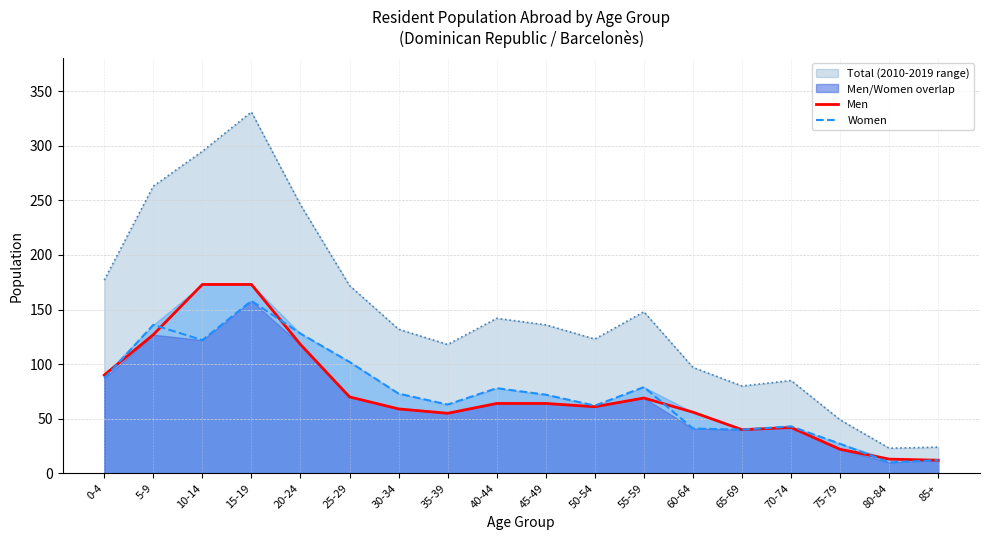

Reading left to right, list all the values displayed in this chart.

Men: 0-4=90	5-9=127	10-14=173	15-19=173	20-24=118	25-29=70	30-34=59	35-39=55	40-44=64	45-49=64	50-54=61	55-59=69	60-64=56	65-69=40	70-74=42	75-79=22	80-84=13	85+=12
Women: 0-4=87	5-9=136	10-14=122	15-19=158	20-24=128	25-29=102	30-34=73	35-39=63	40-44=78	45-49=72	50-54=62	55-59=79	60-64=41	65-69=40	70-74=43	75-79=27	80-84=10	85+=12
Total line: 0-4=177	5-9=263	10-14=295	15-19=331	20-24=246	25-29=172	30-34=132	35-39=118	40-44=142	45-49=136	50-54=123	55-59=148	60-64=97	65-69=80	70-74=85	75-79=49	80-84=23	85+=24